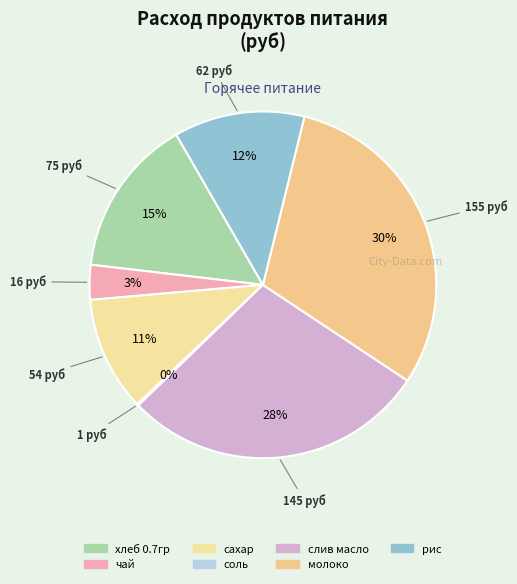

Is there any slice that represents more than half of the pie?

No